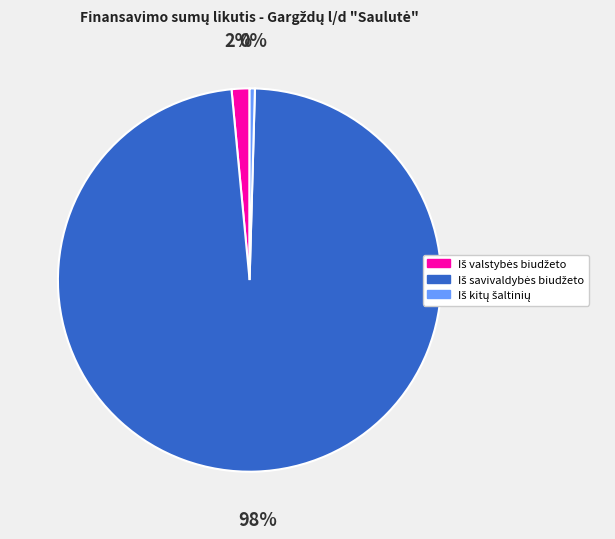

Does any single category account for the majority?

Yes